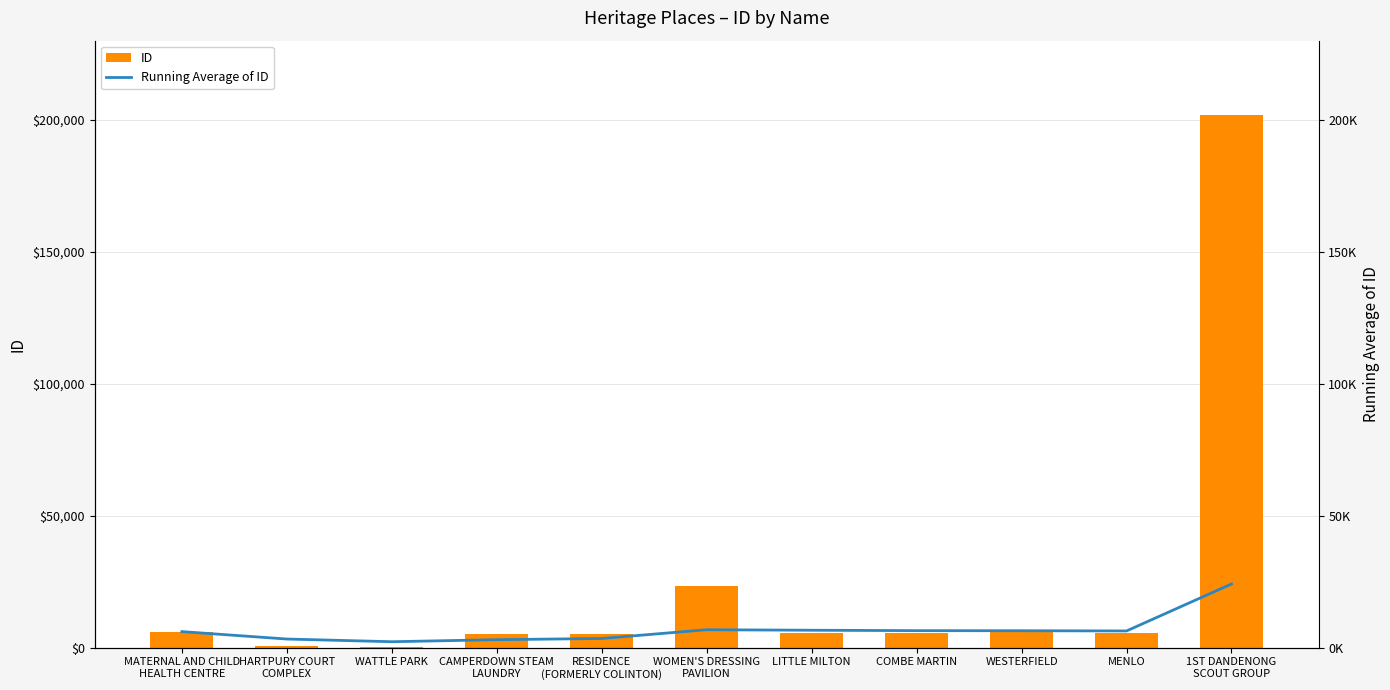

At how many categories does at least one series exceed 162103?

1